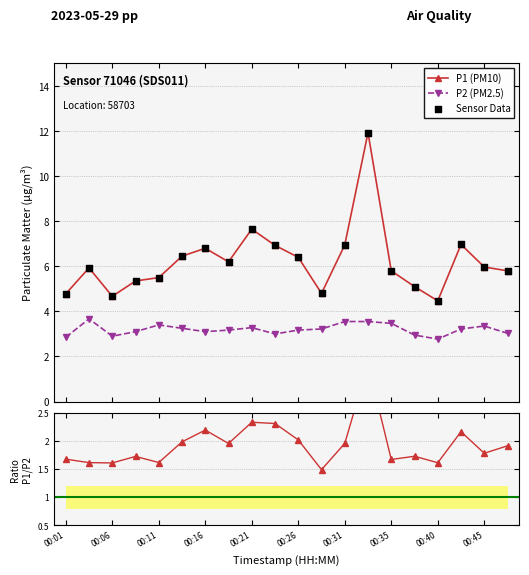

True or false: P2 (PM2.5) has more than 0 interior local peaks.

True